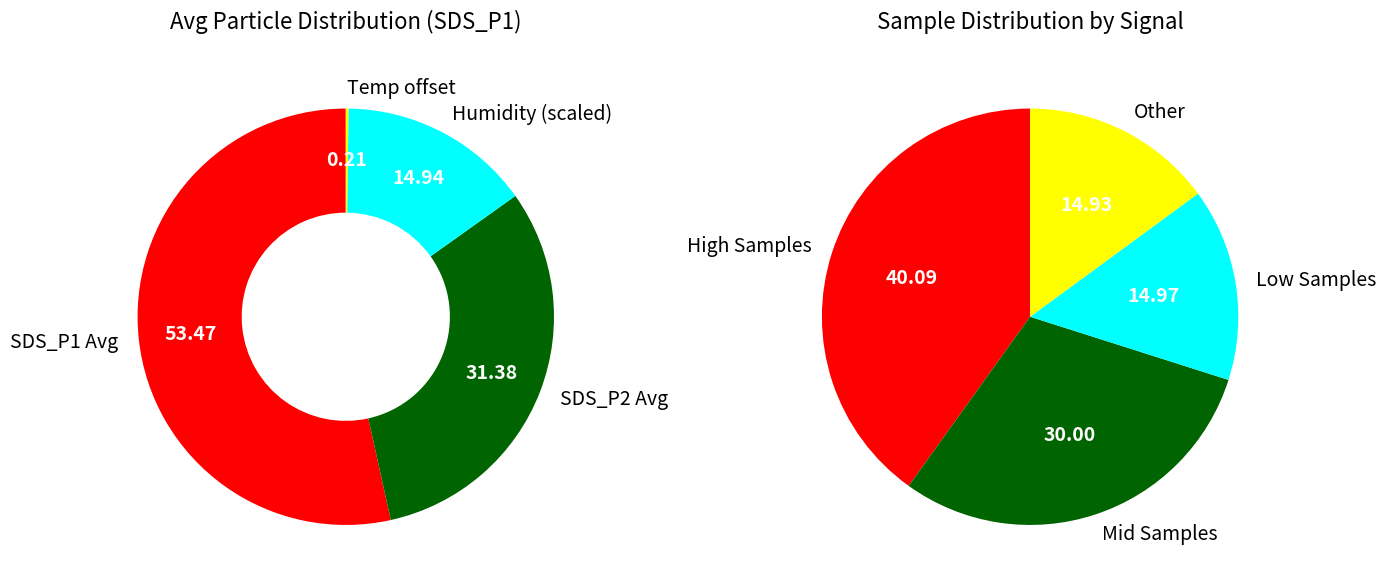

Combined, do 20 and 14 account for over 50%?

No